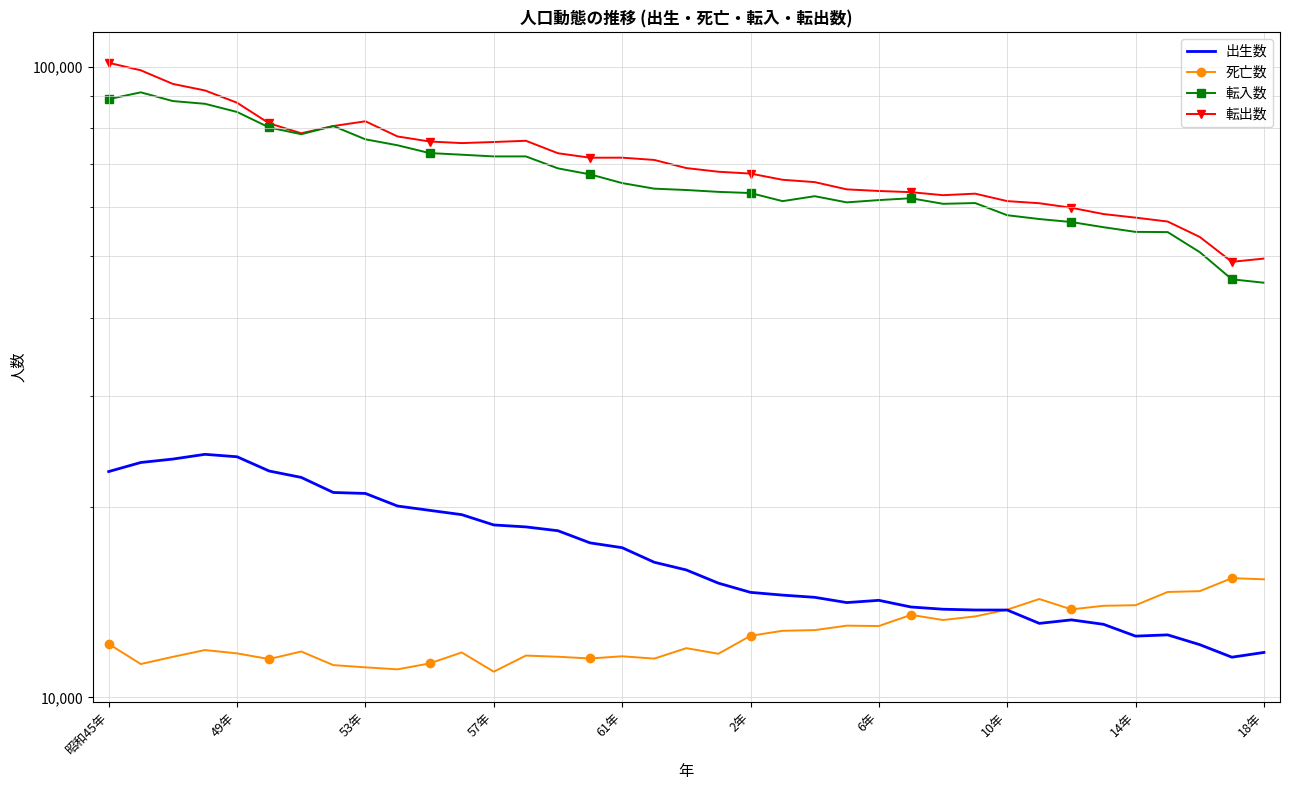

What is the lowest value of the 死亡数 series?

10981